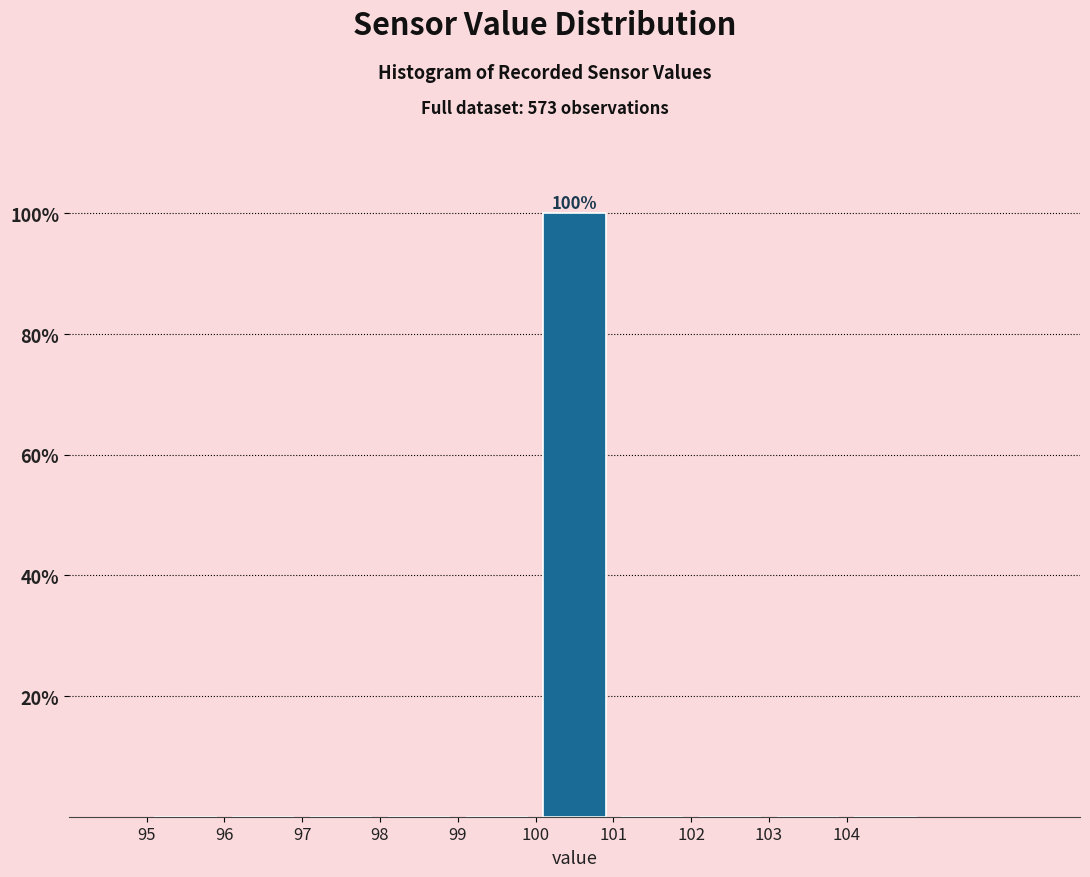

Over which range of the x-axis is the bar tallest?

100 to 101